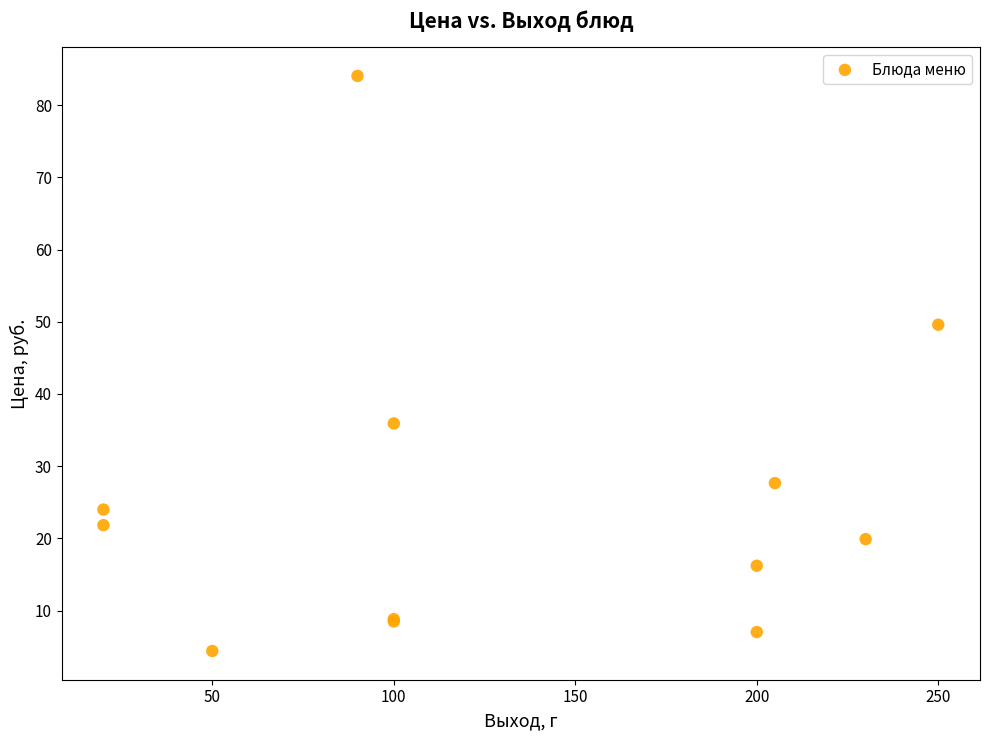

What Y value in the scatter plot is closest to 44?

49.6